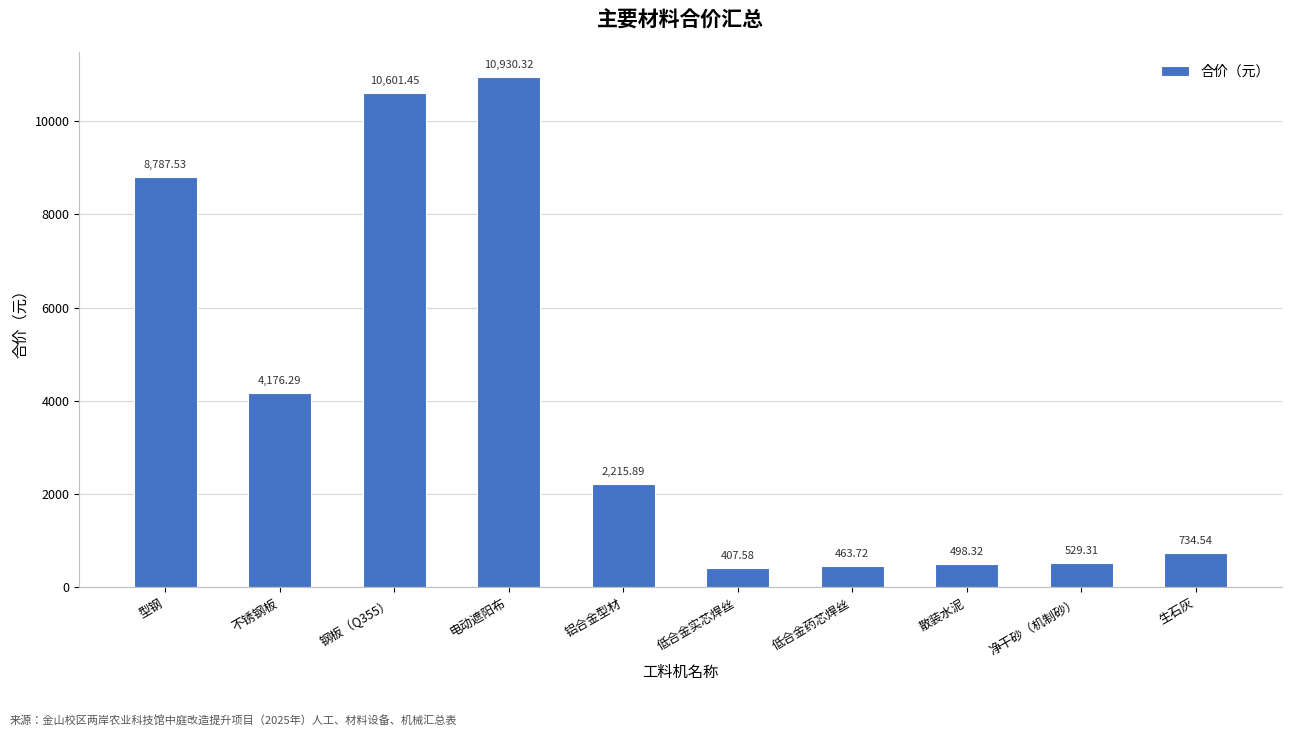

What is the label of the 6th bar from the left?

低合金实芯焊丝